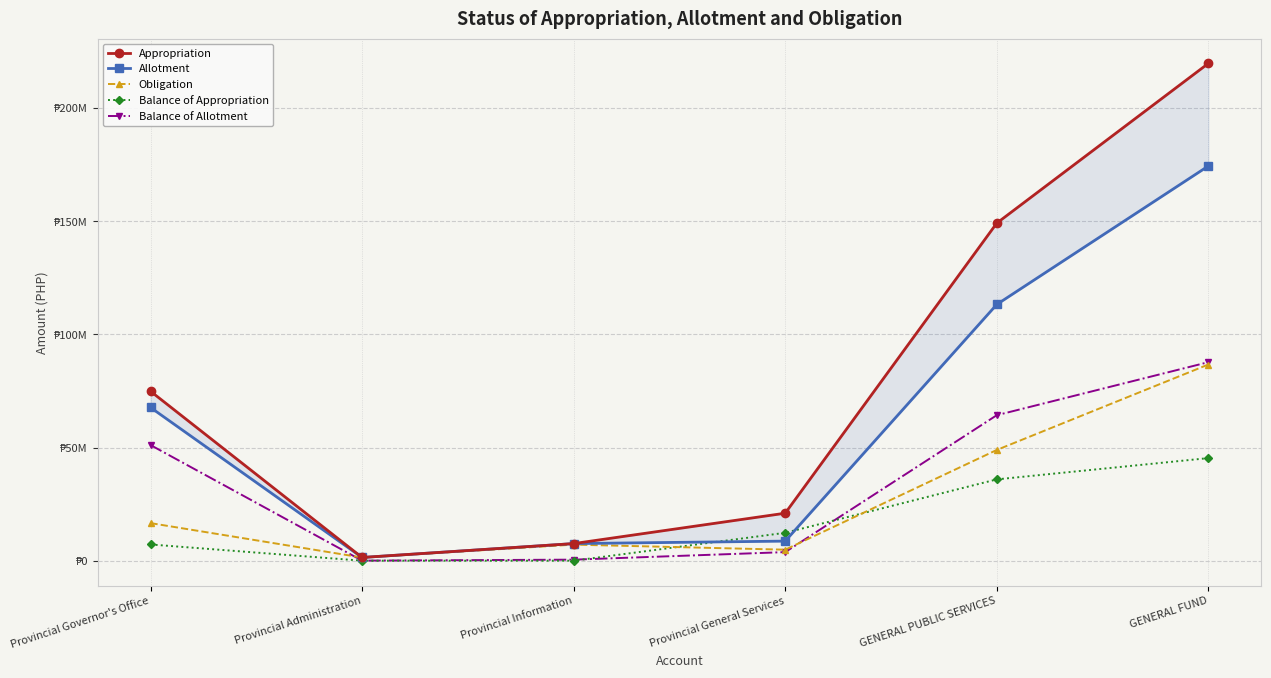

At which label is Obligation closest to 44038133?

GENERAL PUBLIC SERVICES